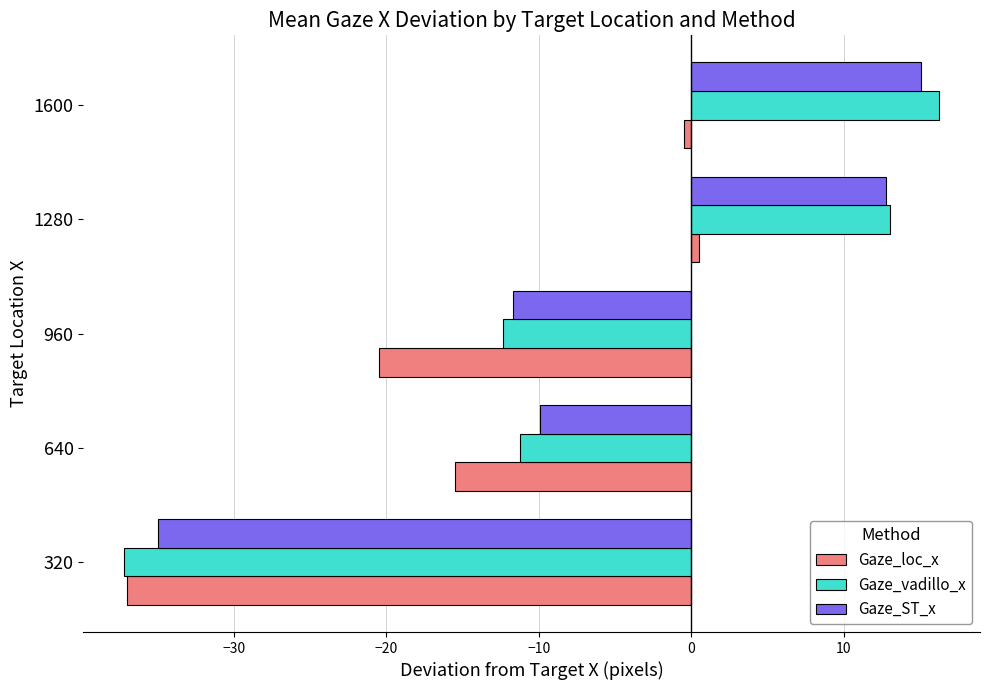

How many values in Gaze_ST_x are above zero?

2